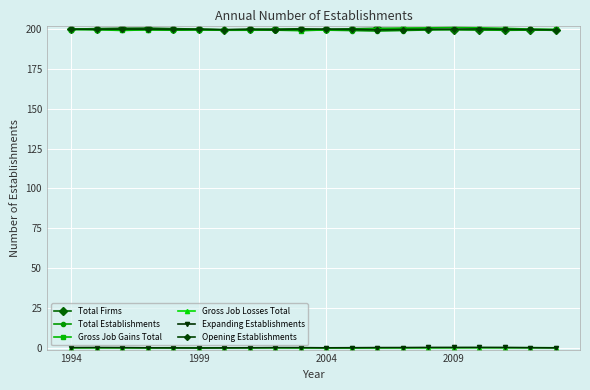

What is the minimum value shown in the chart?

-0.1